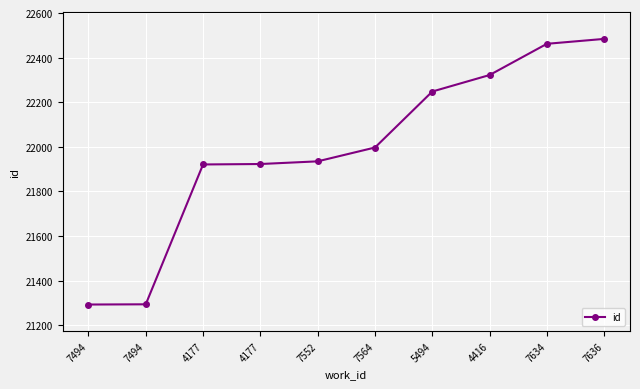

How many categories are shown in the chart?

10